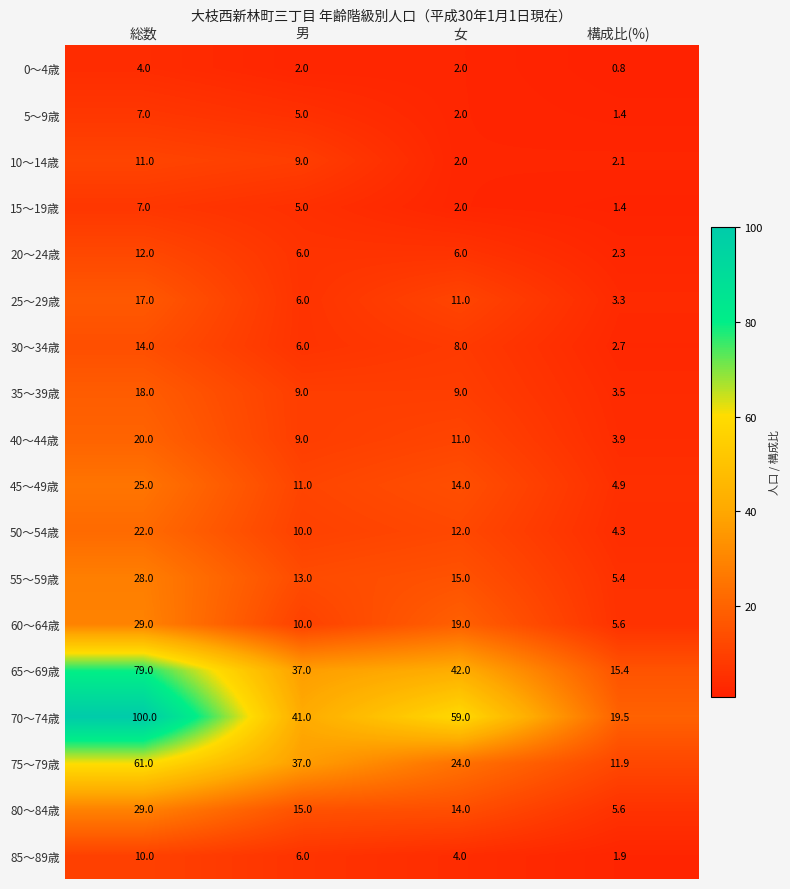

Read the 5～9歳 value at 構成比(%).

1.4